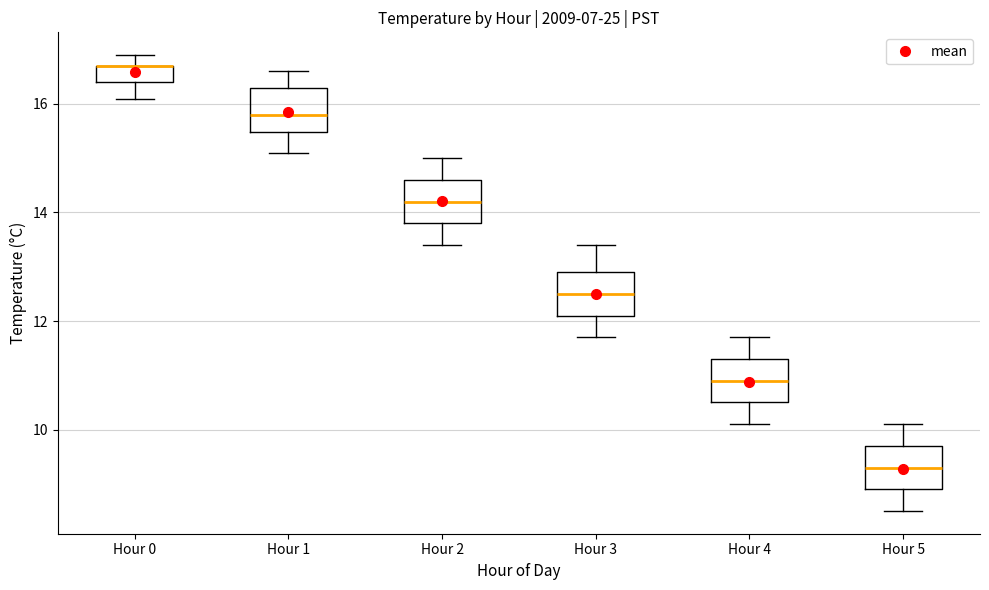

Where is the lower edge of the box for Hour 2 on the y-axis? The values are not printed on the chart, so give them approximately, as read against the axis.

13.8